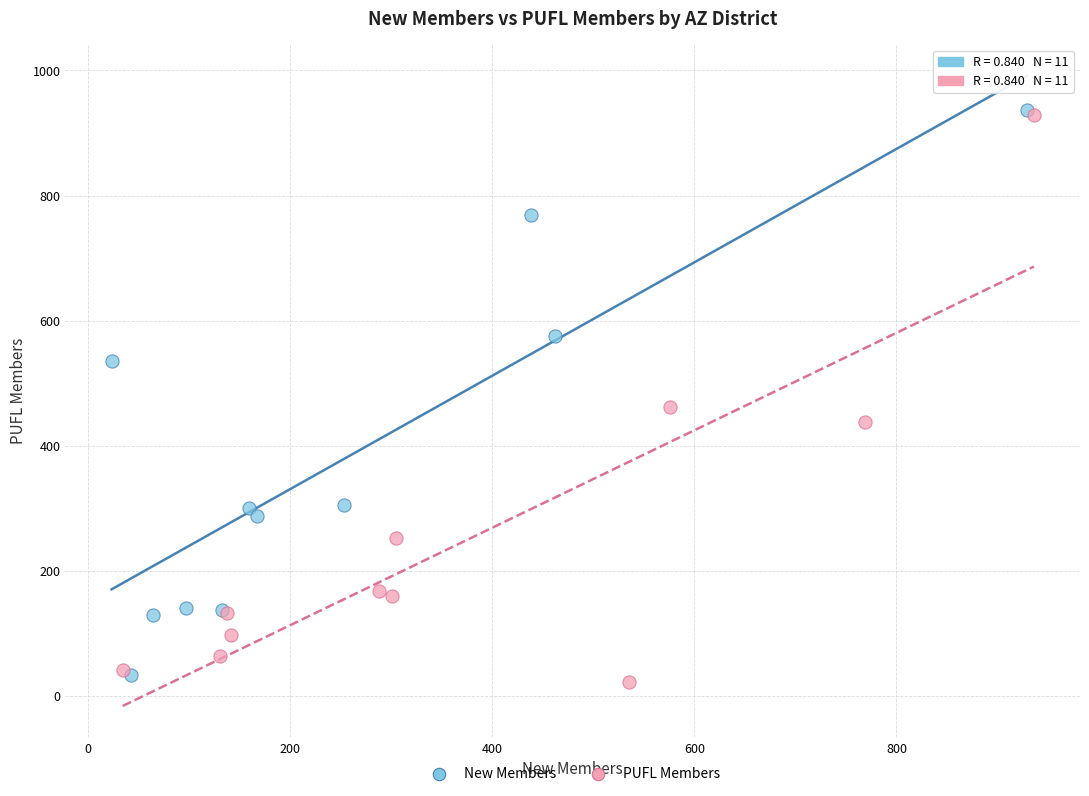

What are all the series names shown in the legend?

New Members, PUFL Members